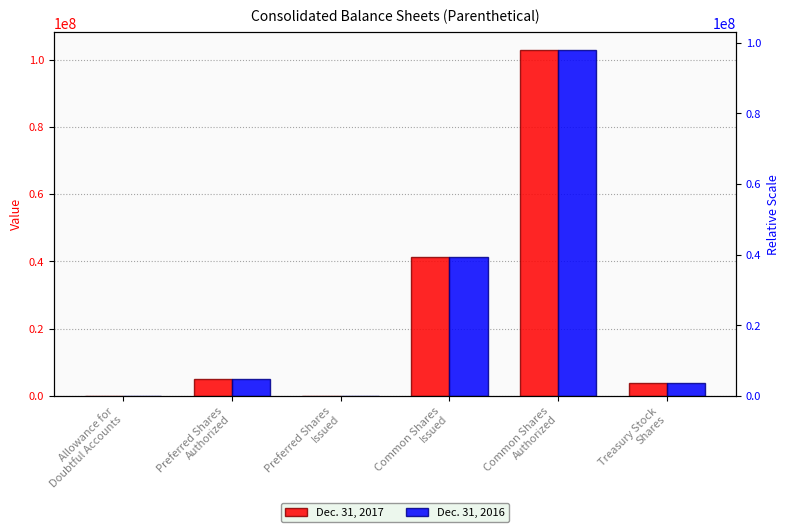

Reading left to right, list all the values displayed in this chart.

Dec. 31, 2017: 3400	5000000	0	41123365	102969912	3936291
Dec. 31, 2016: 4288	5000000	0	41123365	102969912	3914251